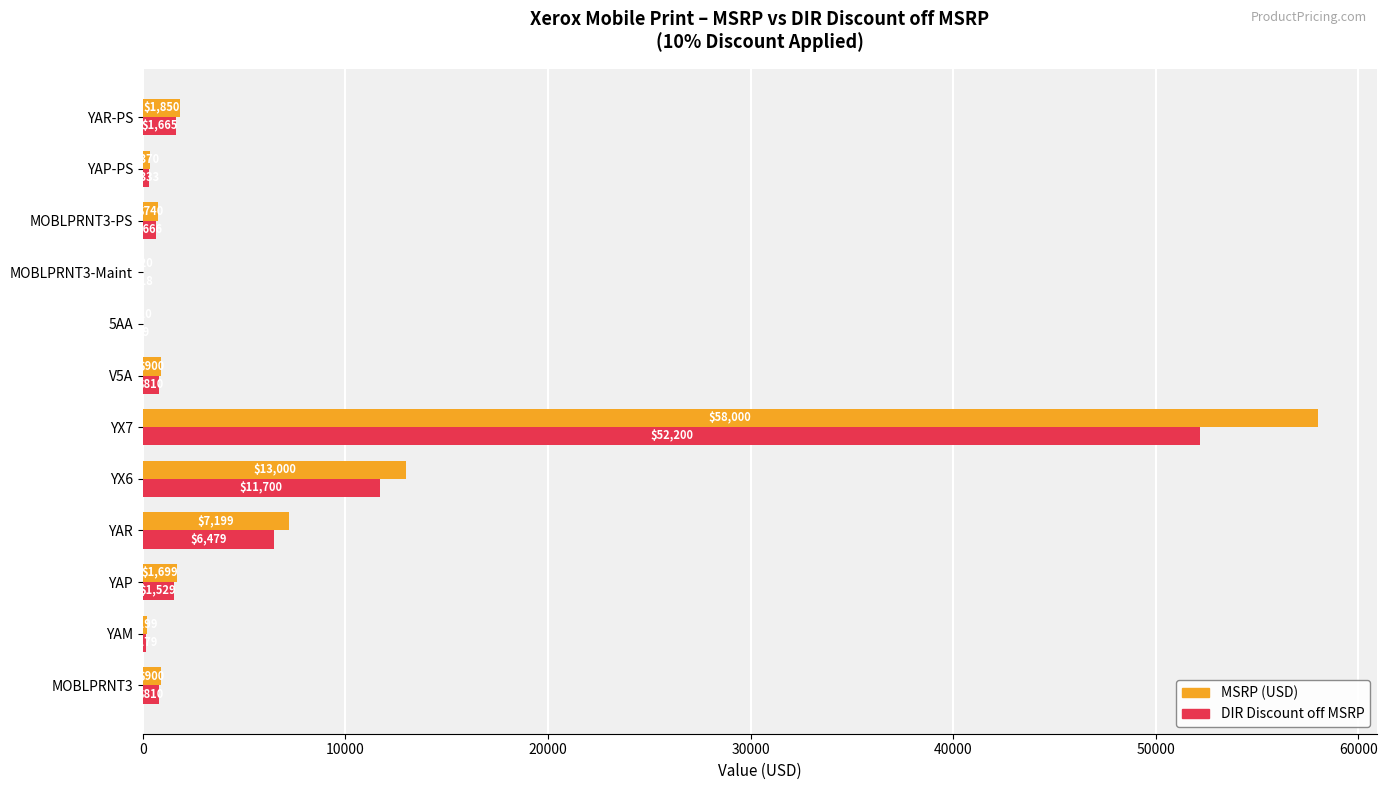

What is the sum of all MSRP (USD) values?

84887.0